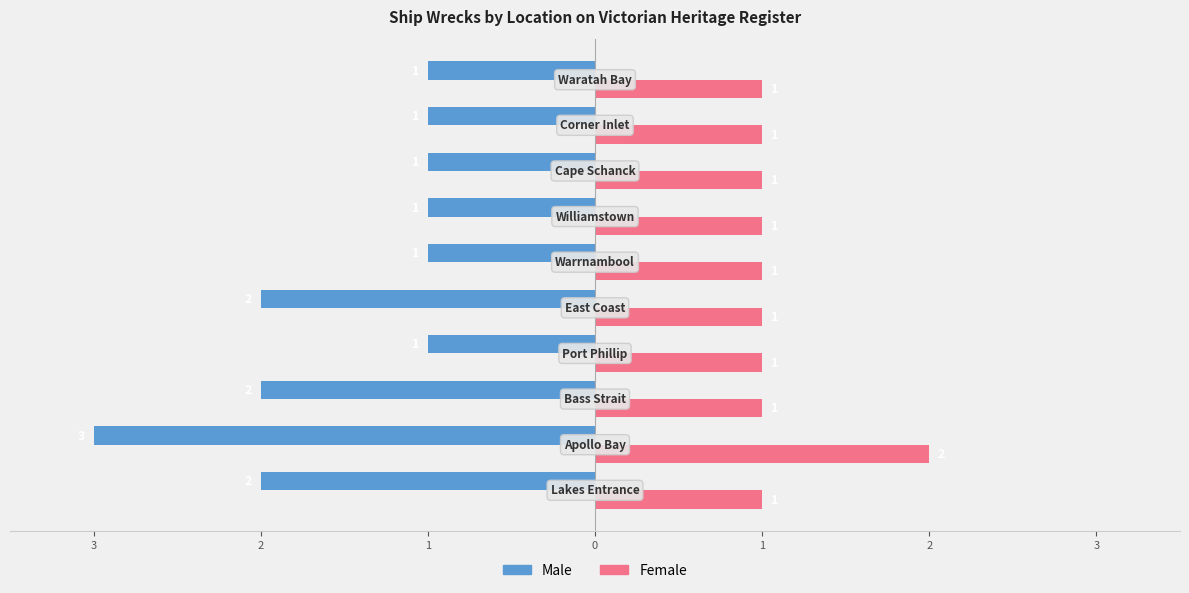

What are all the series names shown in the legend?

Male, Female